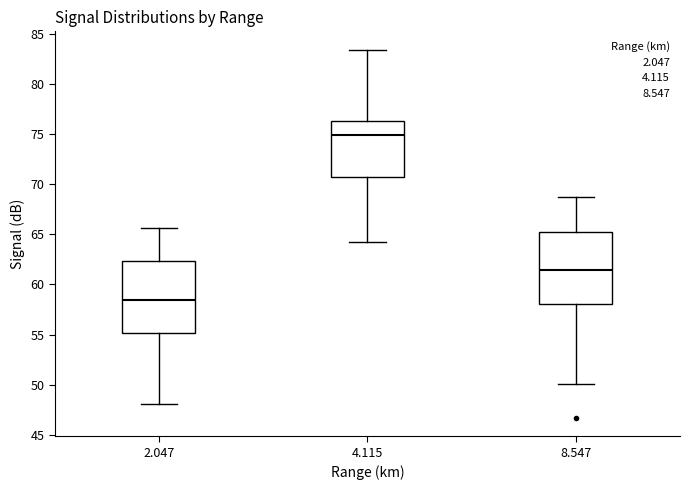

Reading left to right, transcribe this box plot: for each box, give where its median line is, the range the box spans, and where its two whiskers end, as read against the y-axis. The values are not printed on the chart, so give them approximately, as read against the axis.

2.047: median 58.5, box 55.0 to 62.5, whiskers 48.0 to 65.5
4.115: median 75.0, box 71.0 to 76.5, whiskers 64.0 to 83.5
8.547: median 61.5, box 58.0 to 65.5, whiskers 50.0 to 68.5